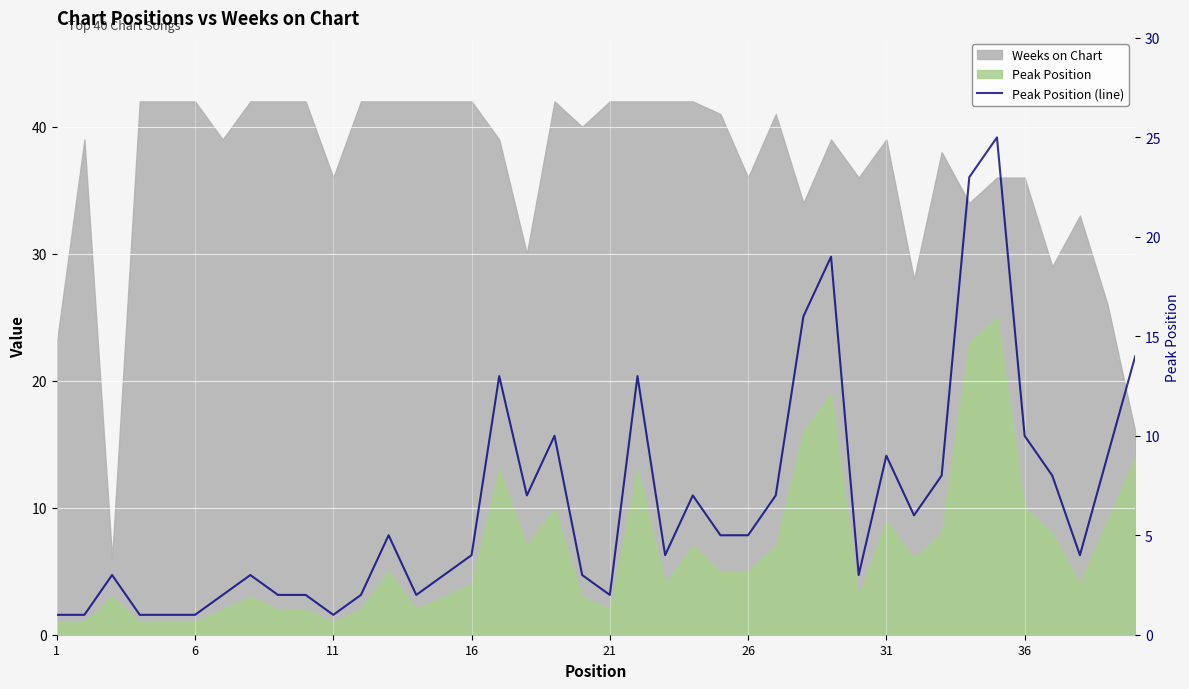

What is the sum of all values?

264